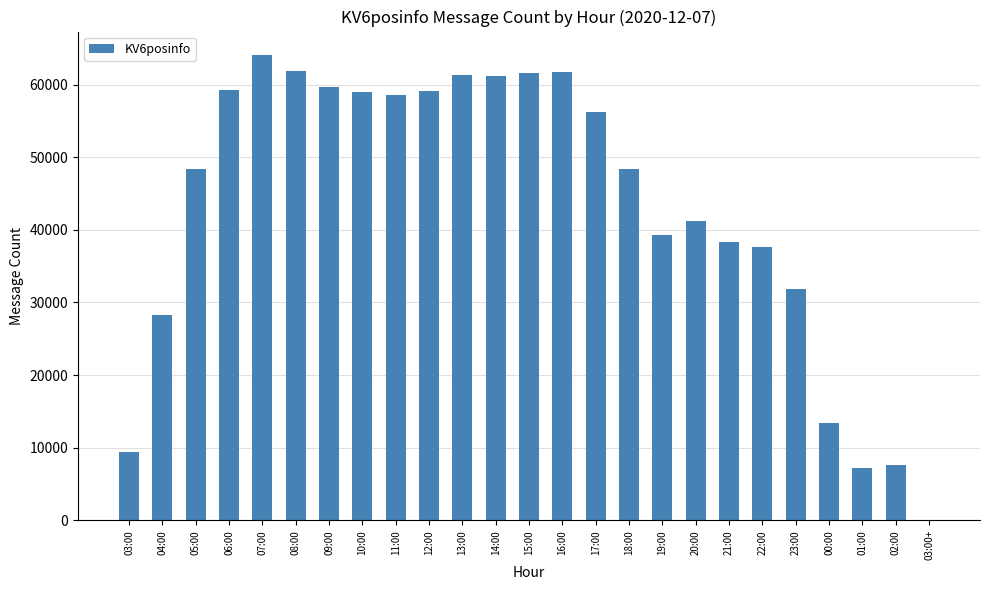

What is the sum of all values?

1074545